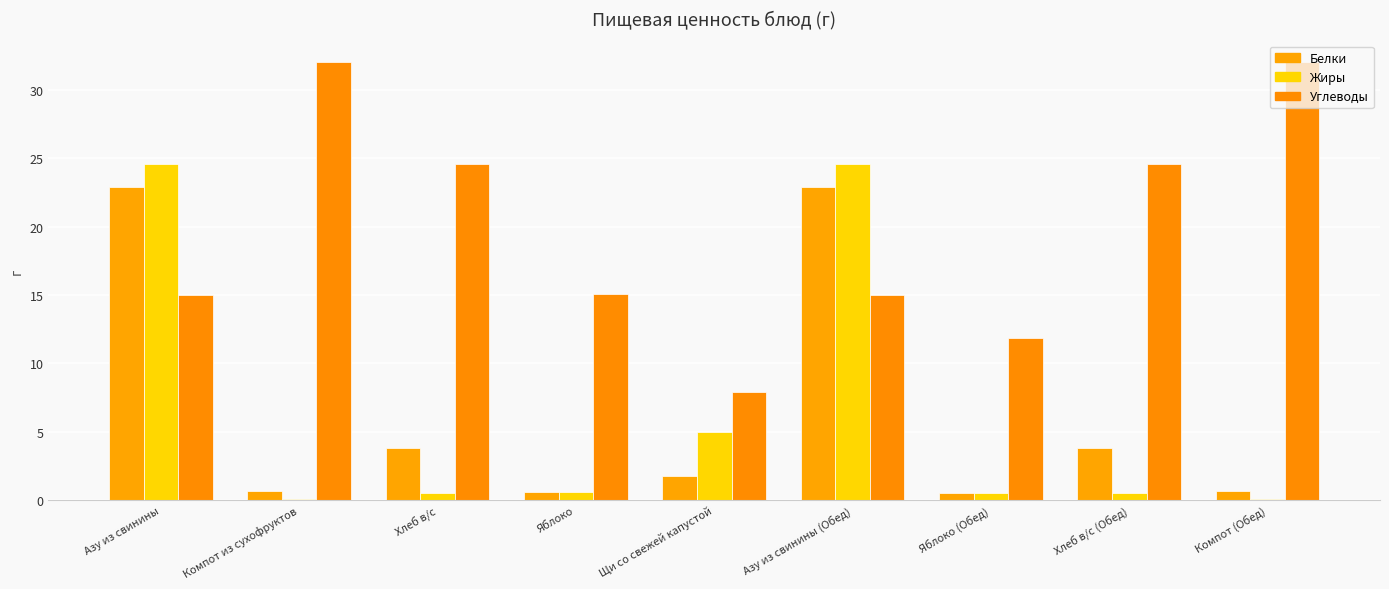

Which series has the largest range (max minus min)?

Жиры